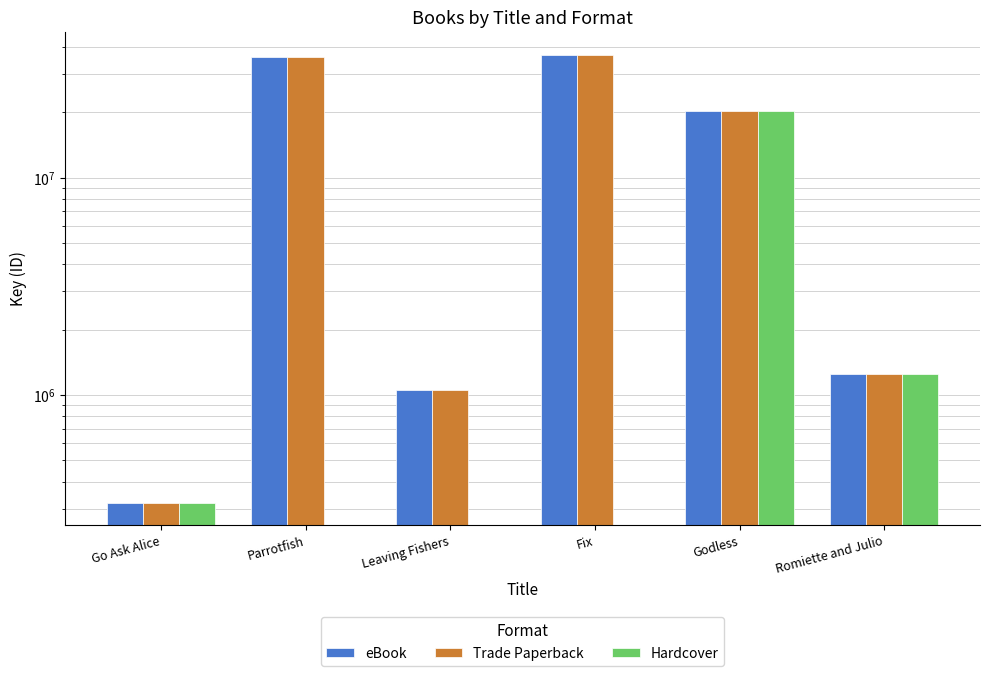

What is the label of the 4th bar from the left?

Fix